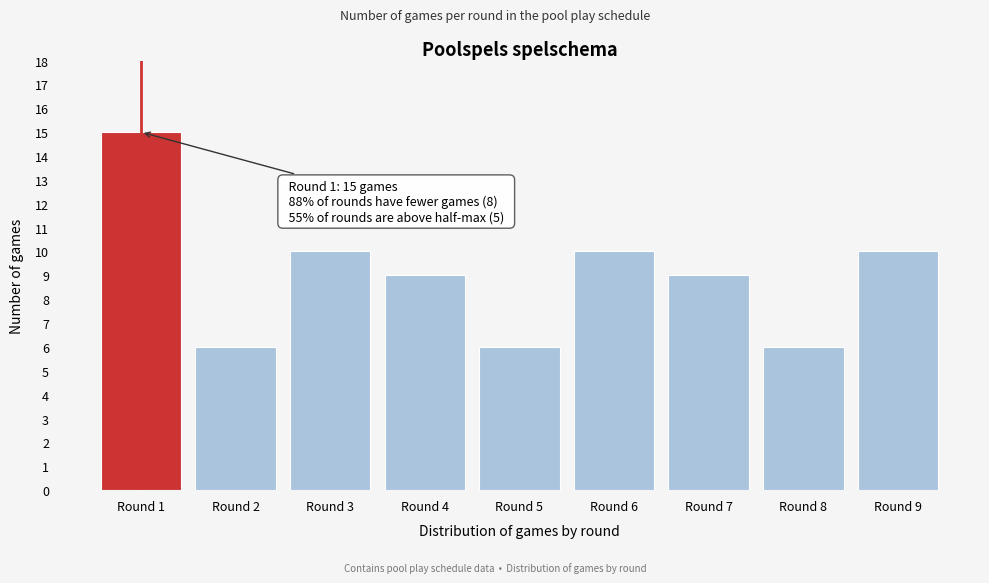

Reading right to left, what are all the values shown in this chart?

10	6	9	10	6	9	10	6	15